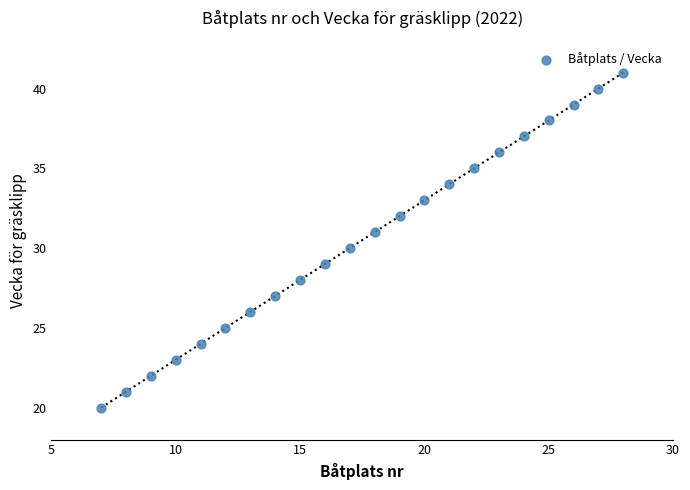

What is the range of X values (max minus min)?

21